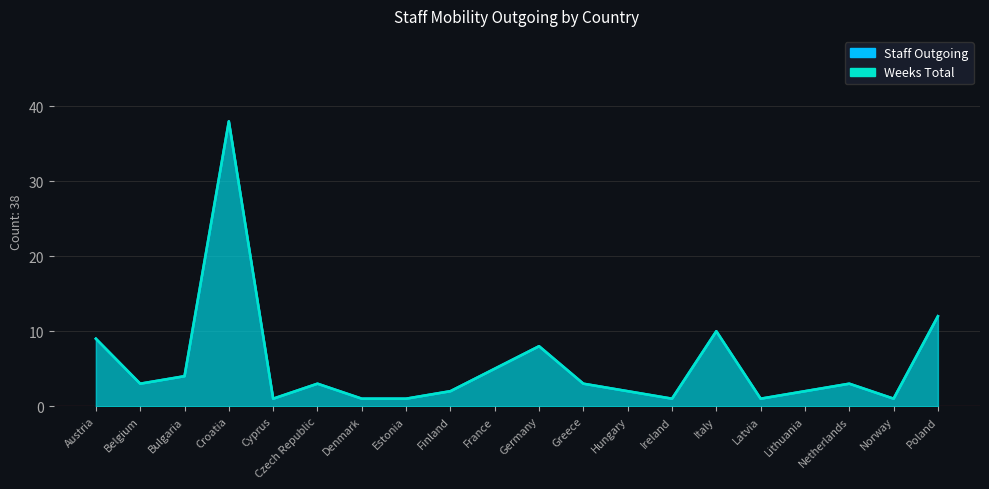

Which has a higher value, Germany or Hungary?

Germany